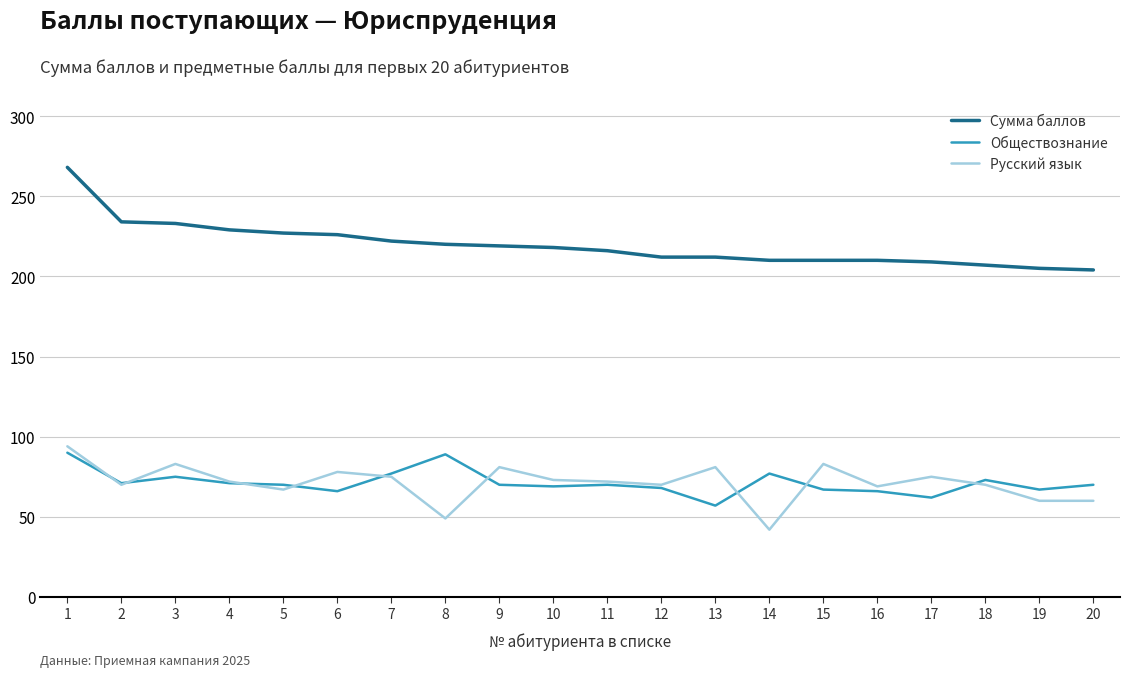

True or false: Русский язык and Сумма баллов cross at least once.

False